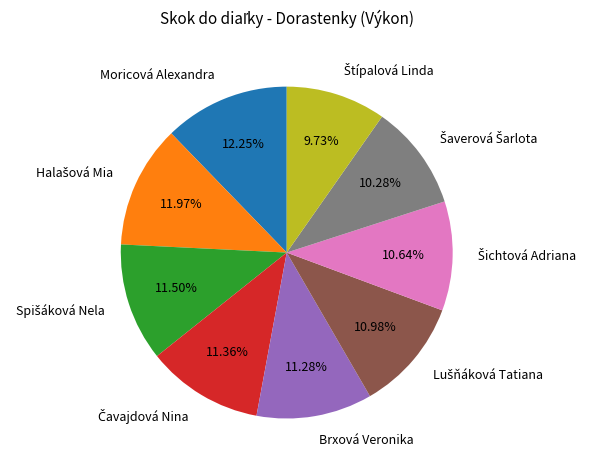

Does any single category account for the majority?

No